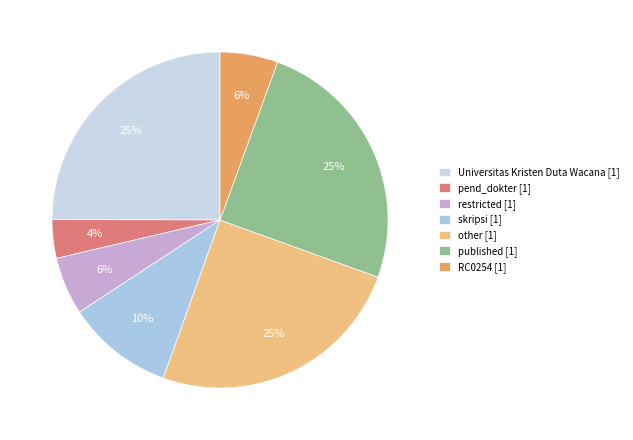

Do skripsi [1] and other [1] together represent more than half of the pie?

No